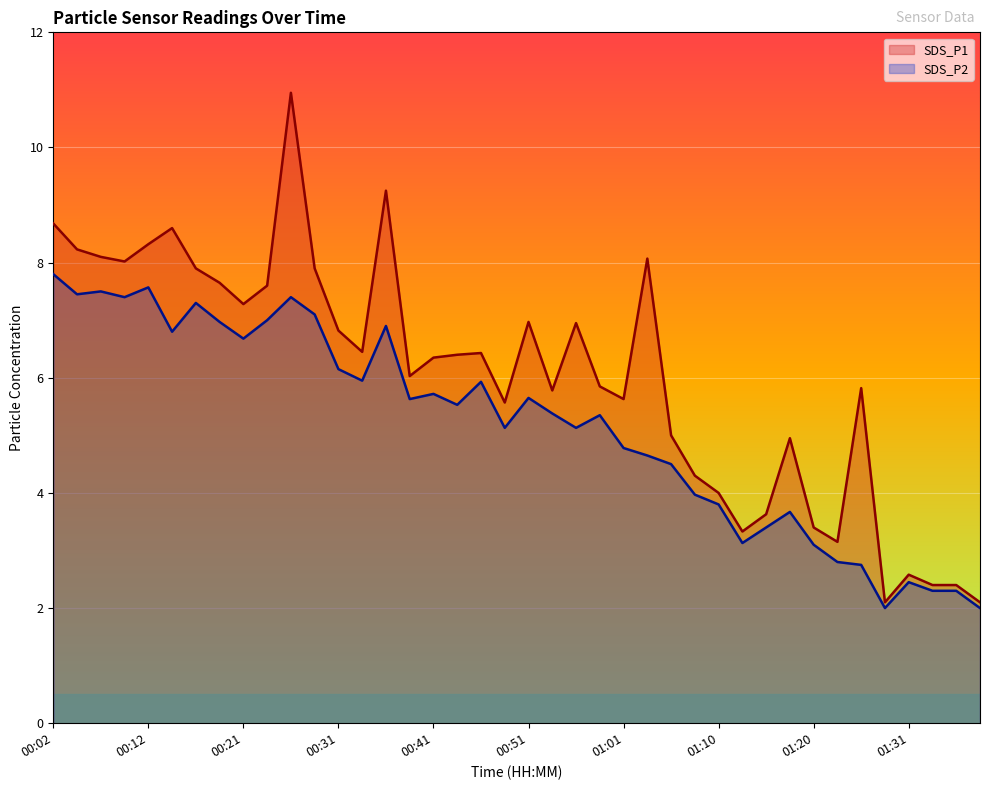

How many interior local valleys does the SDS_P2 series have?

11